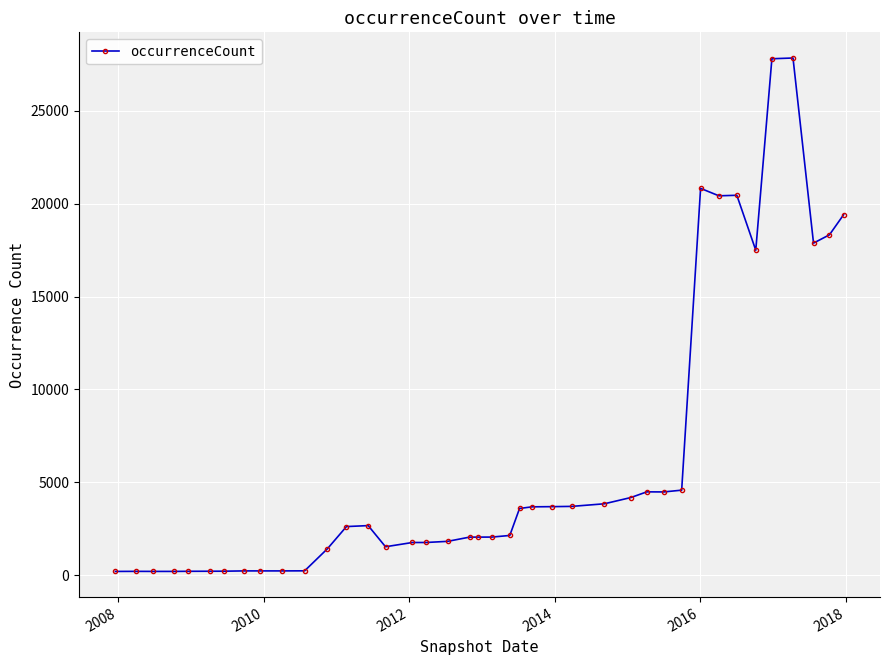

What is the maximum value shown in the chart?

27852